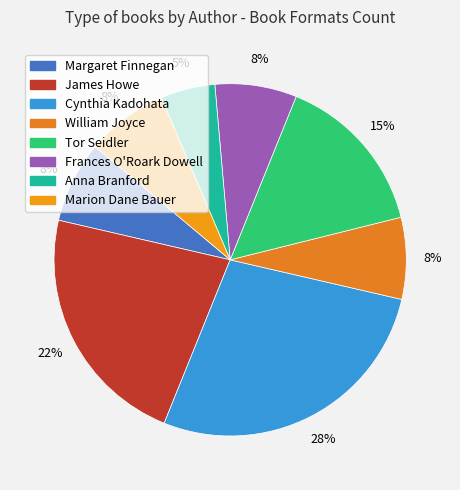

Does any single category account for the majority?

No